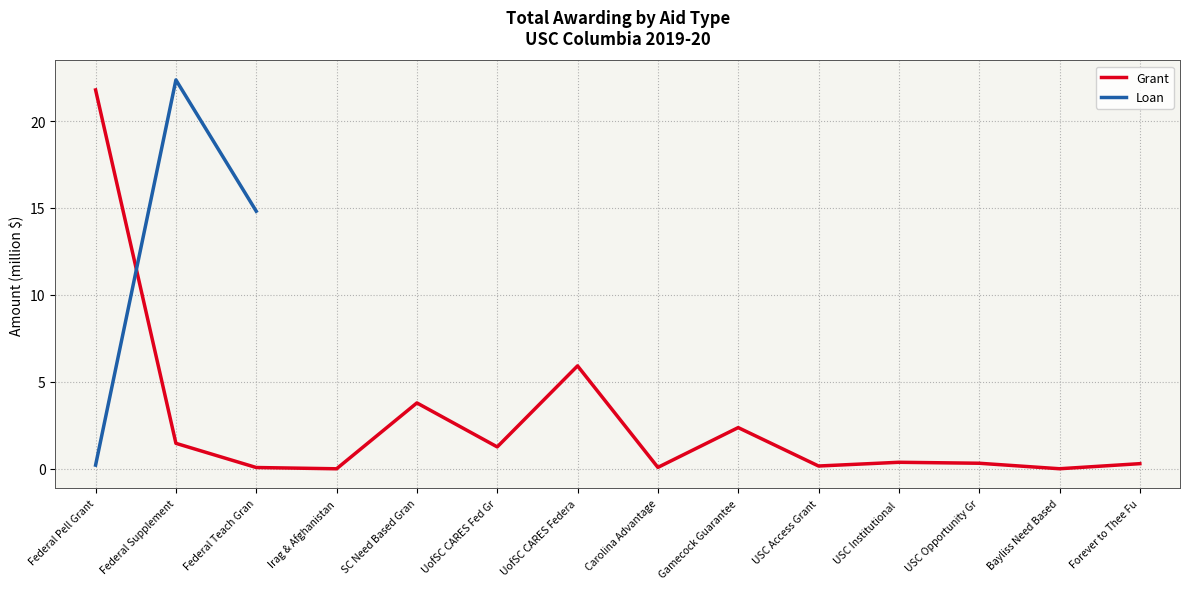

What position from the left is Federal Supplement?

2